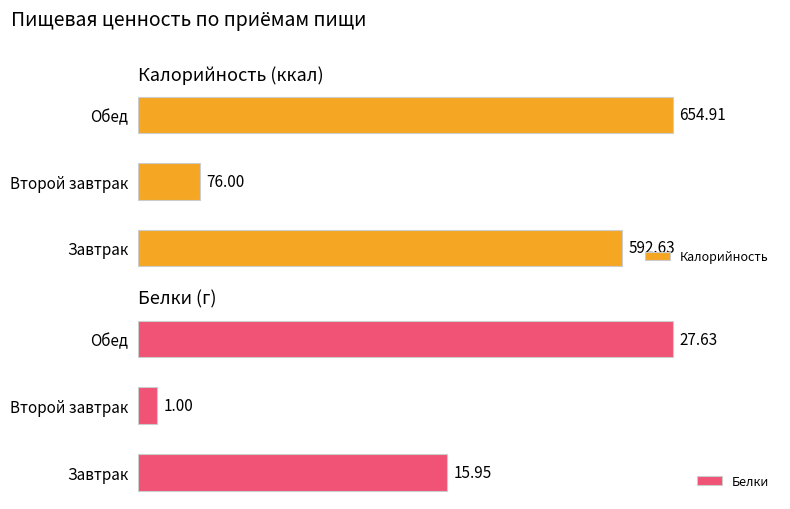

How many values in the Белки series exceed 15?

2